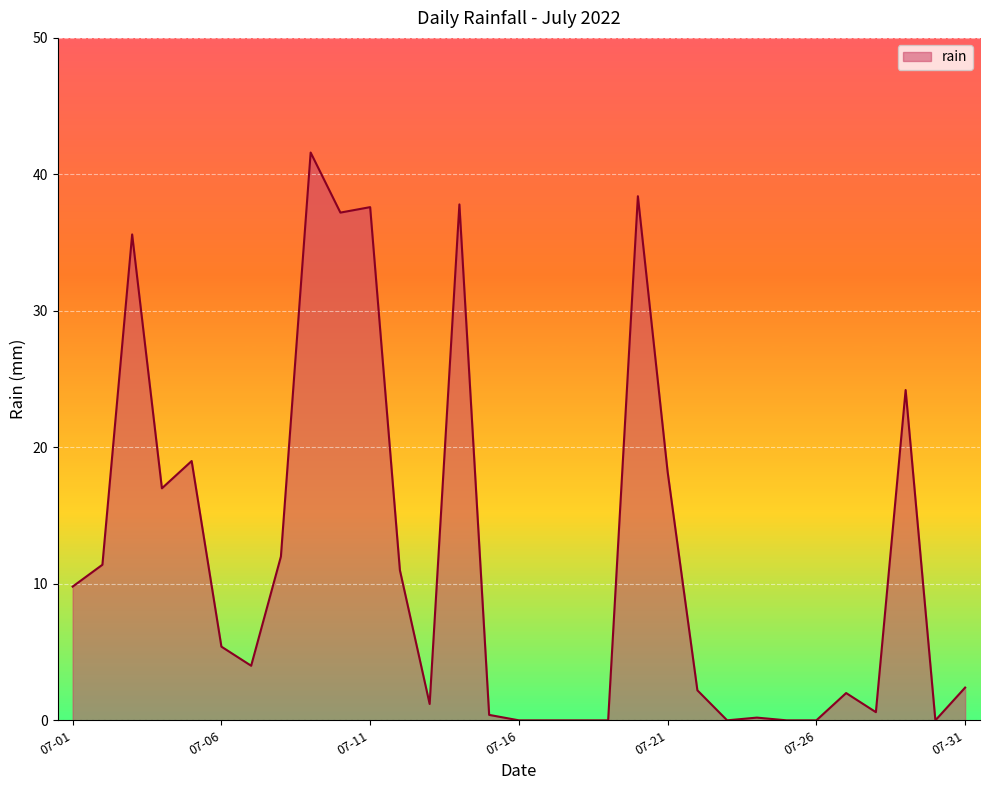

What is the difference between the maximum and minimum values?

41.6